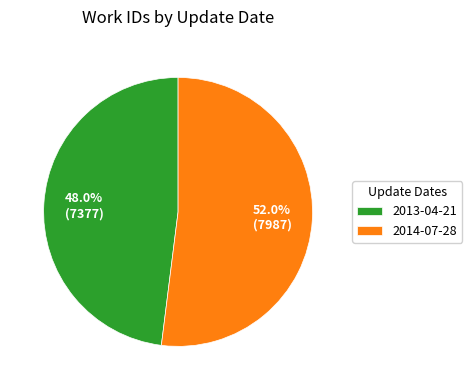

How many slices are in this pie chart?

2